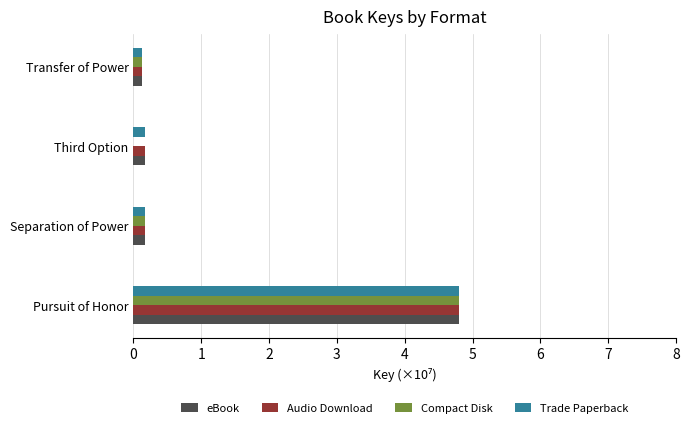

Which series changed the most between Pursuit of Honor and Third Option?

Compact Disk